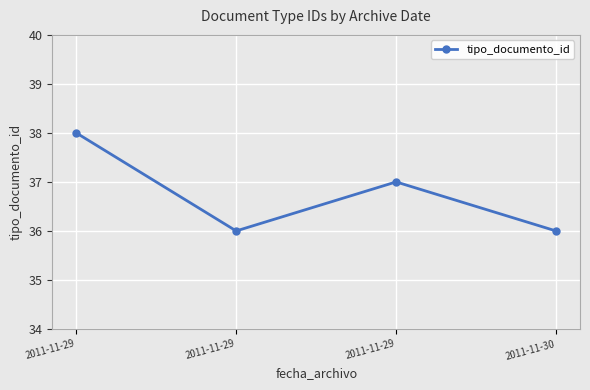

How many distinct data groups are displayed?

1